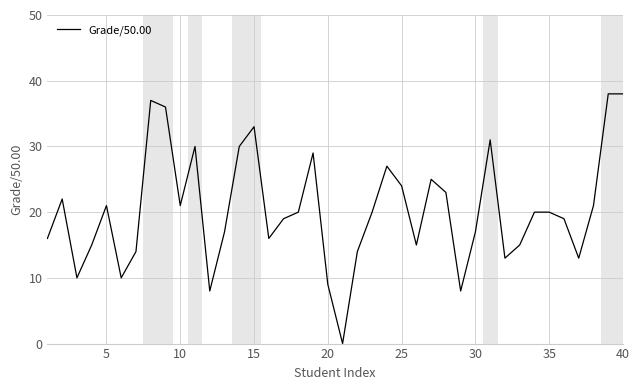

What is the maximum value shown in the chart?

38